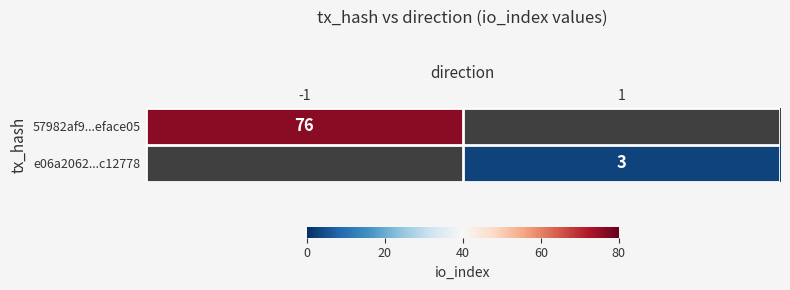

What is the lowest value of the 57982af9...eface05 series?

76.0